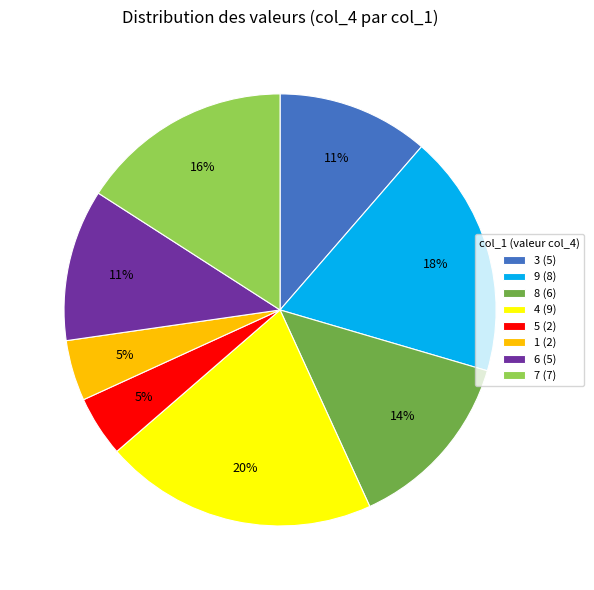

Approximately how many times larger is the value at 6 (5) compared to 3 (5)?

1.0